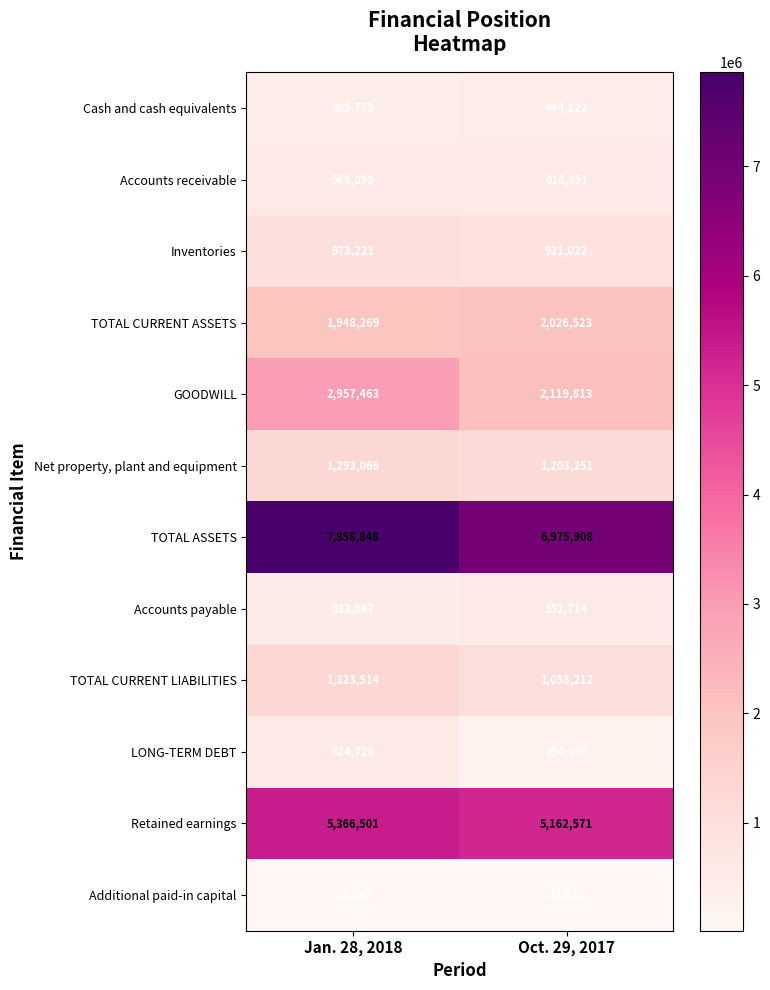

At how many categories does at least one series exceed 1520349?

2